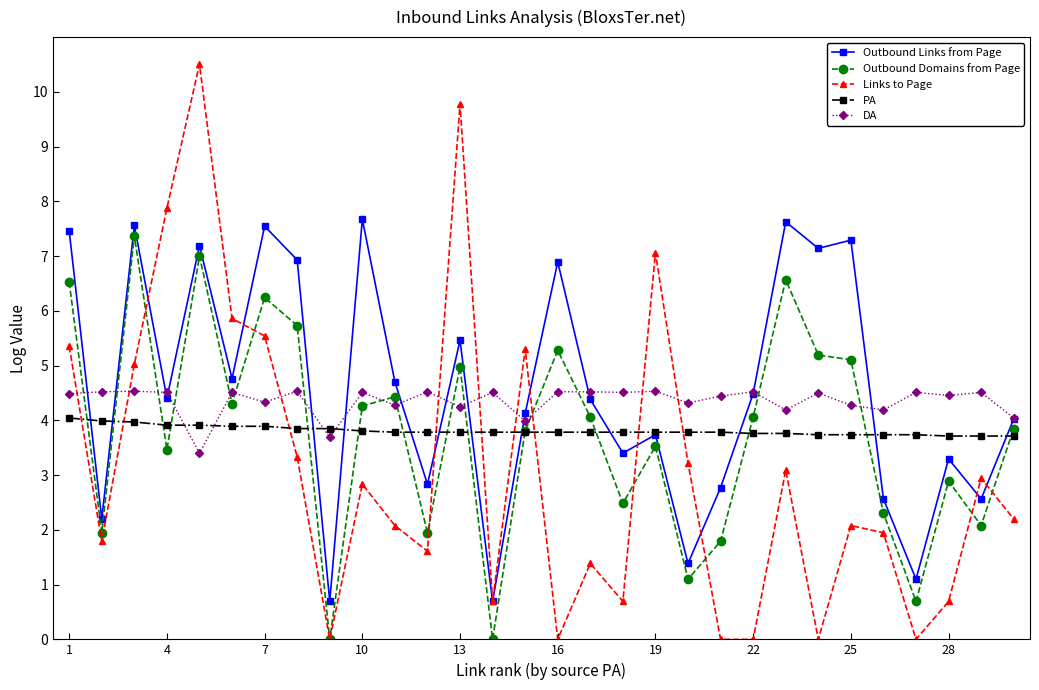

What is the difference between the maximum and minimum values in the Outbound Domains from Page series?

7.4